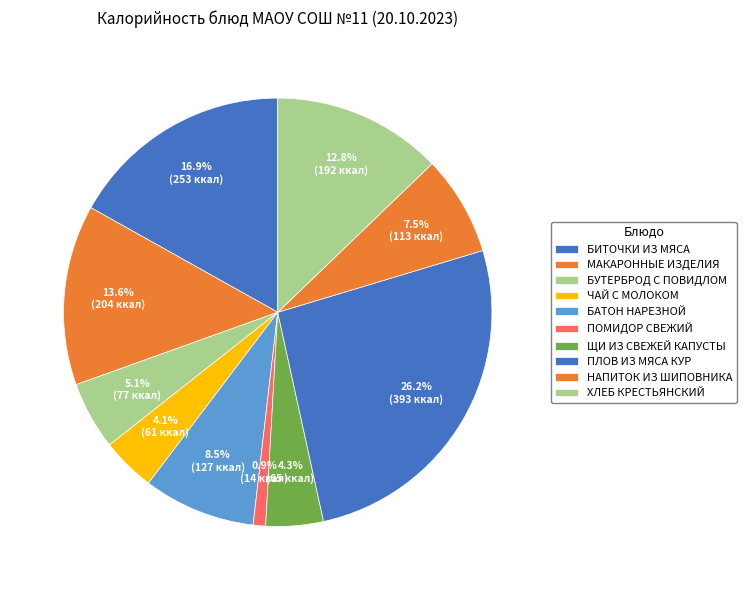

Does any single category account for the majority?

No